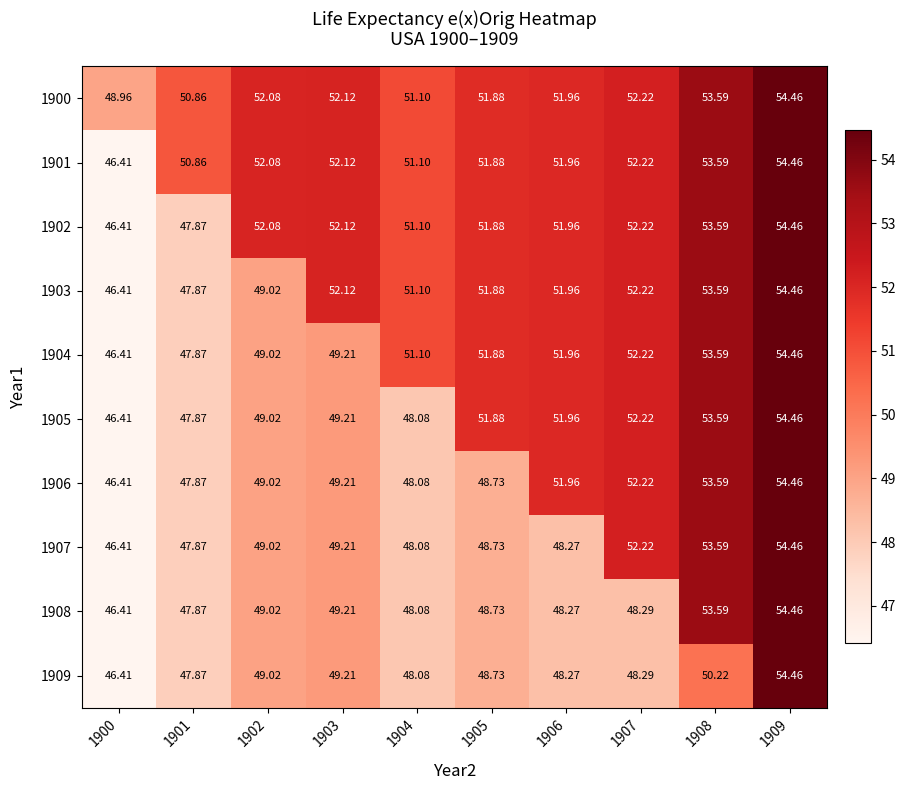

Is the value of 1909 at 1907 greater than the value of 1906 at 1906?

No